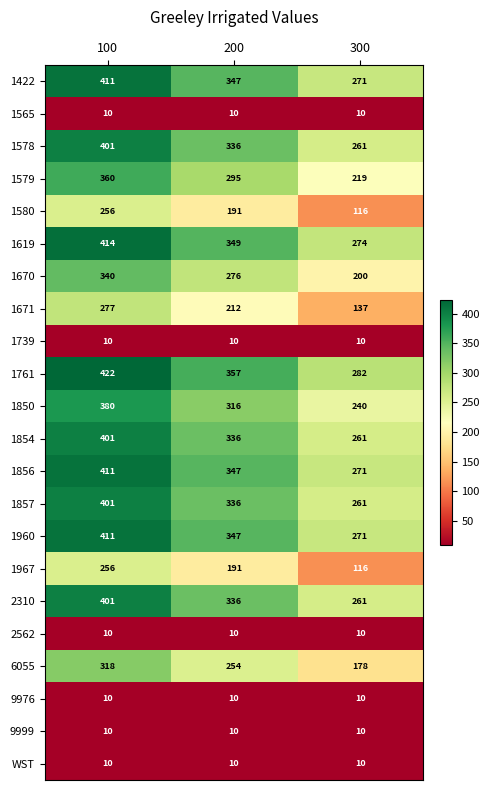

What is the minimum value for 1565?

10